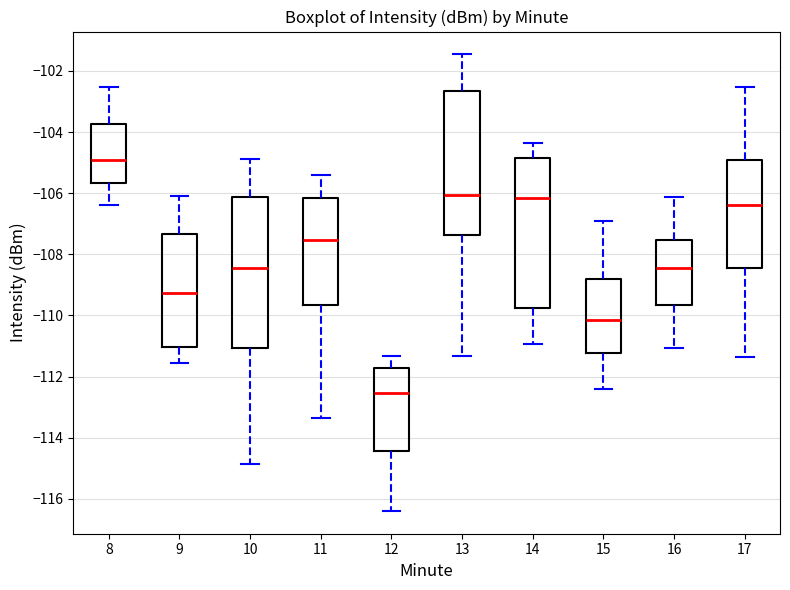

Reading left to right, read every box against the y-axis: the position of its median line, the range the box covers, and the ends of its whiskers. The values are not printed on the chart, so give them approximately, as read against the axis.

8: median -105.0, box -105.6 to -103.8, whiskers -106.4 to -102.6
9: median -109.2, box -111.0 to -107.4, whiskers -111.6 to -106.2
10: median -108.4, box -111.0 to -106.2, whiskers -114.8 to -104.8
11: median -107.6, box -109.6 to -106.2, whiskers -113.4 to -105.4
12: median -112.6, box -114.4 to -111.8, whiskers -116.4 to -111.4
13: median -106.0, box -107.4 to -102.6, whiskers -111.4 to -101.4
14: median -106.2, box -109.8 to -104.8, whiskers -111.0 to -104.4
15: median -110.2, box -111.2 to -108.8, whiskers -112.4 to -106.8
16: median -108.4, box -109.6 to -107.6, whiskers -111.0 to -106.2
17: median -106.4, box -108.4 to -105.0, whiskers -111.4 to -102.6